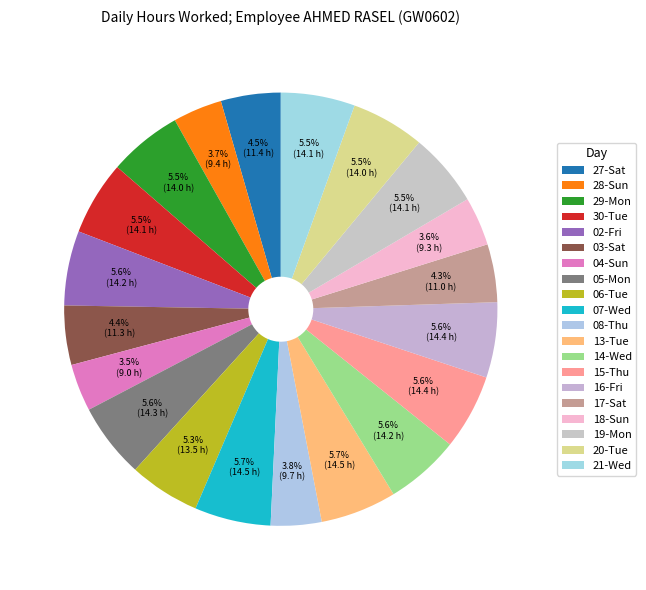

To the nearest percent, what portion does 27-Sat represent?

4%